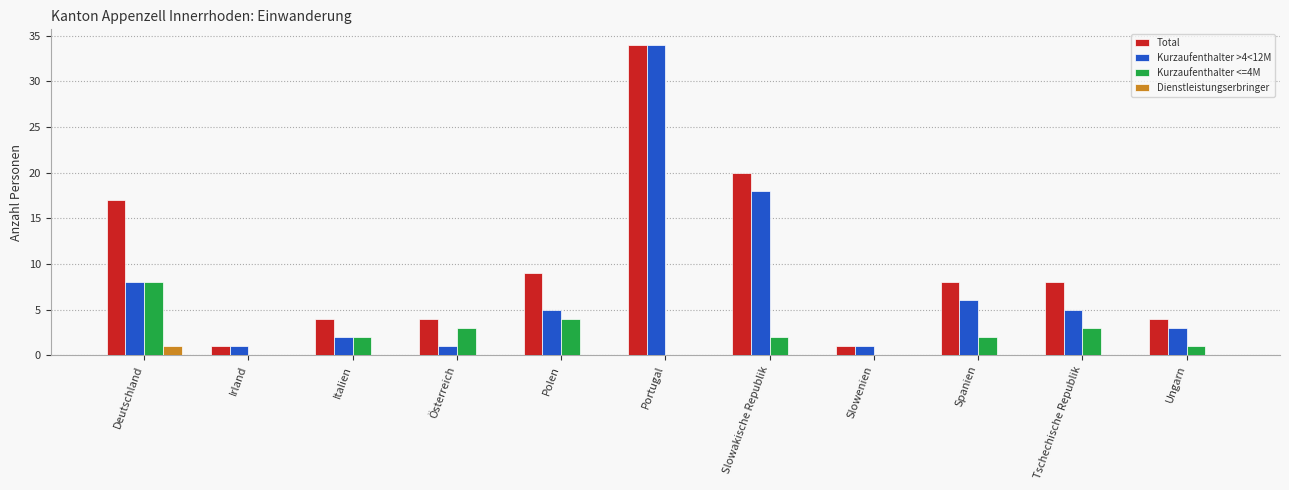

Between Irland and Spanien, which series saw the biggest shift?

Total